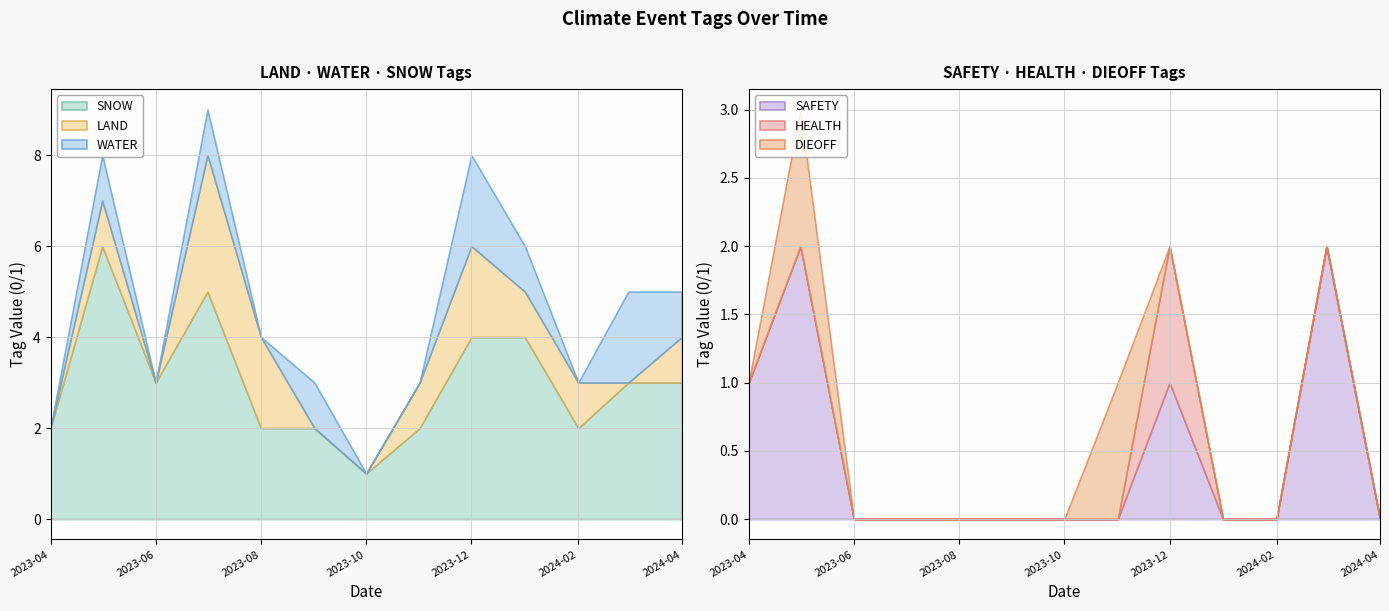

What is the spread (max minus min) of values at 2024-04-18?

1